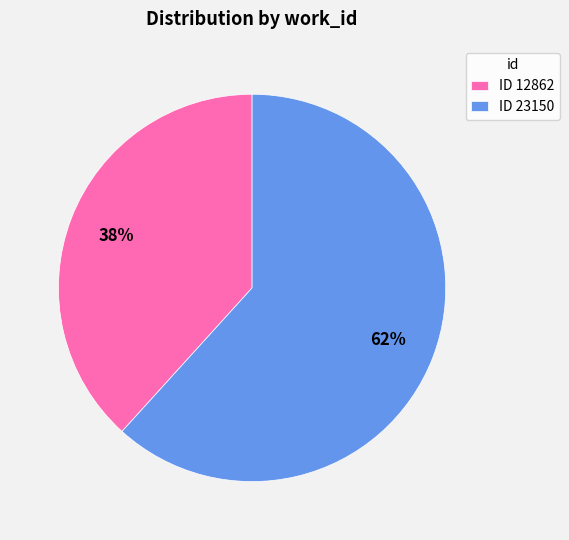

Which slice is the smallest?

ID 12862